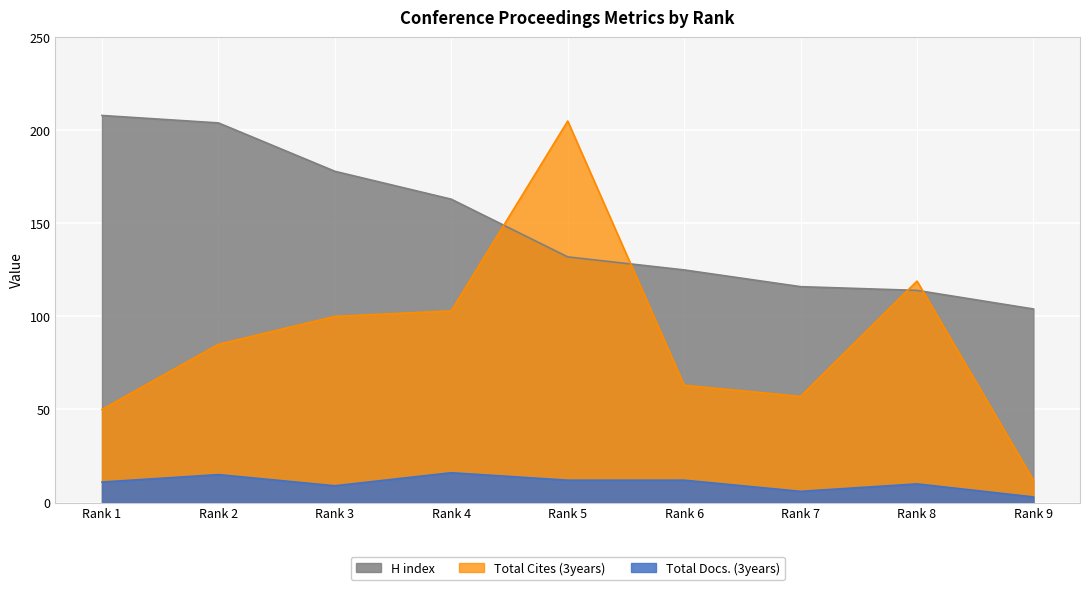

True or false: H index has a value of 163 at Rank 4.

True